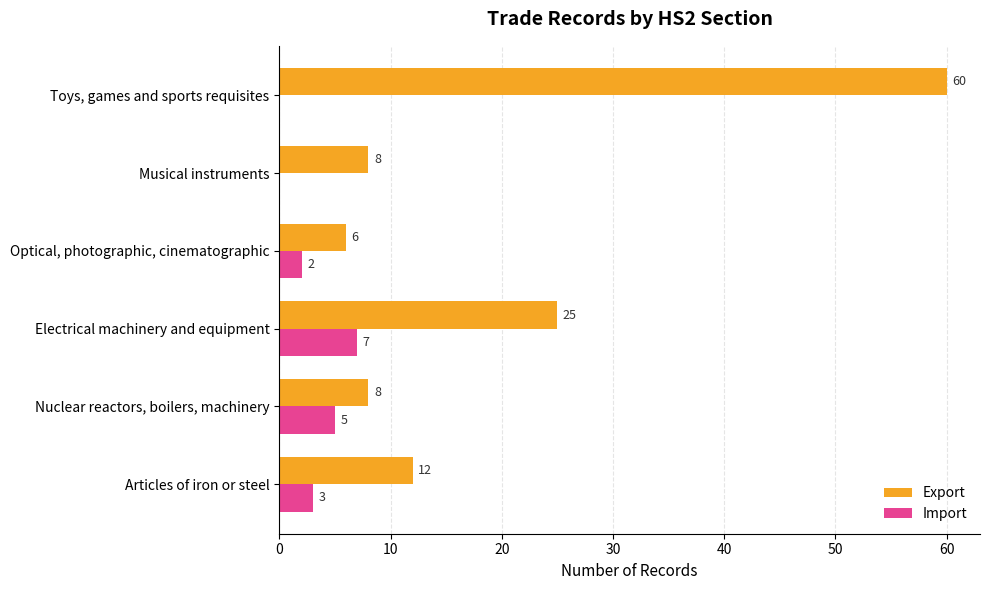

Is the value of Import at Optical, photographic, cinematographic greater than the value of Export at Toys, games and sports requisites?

No